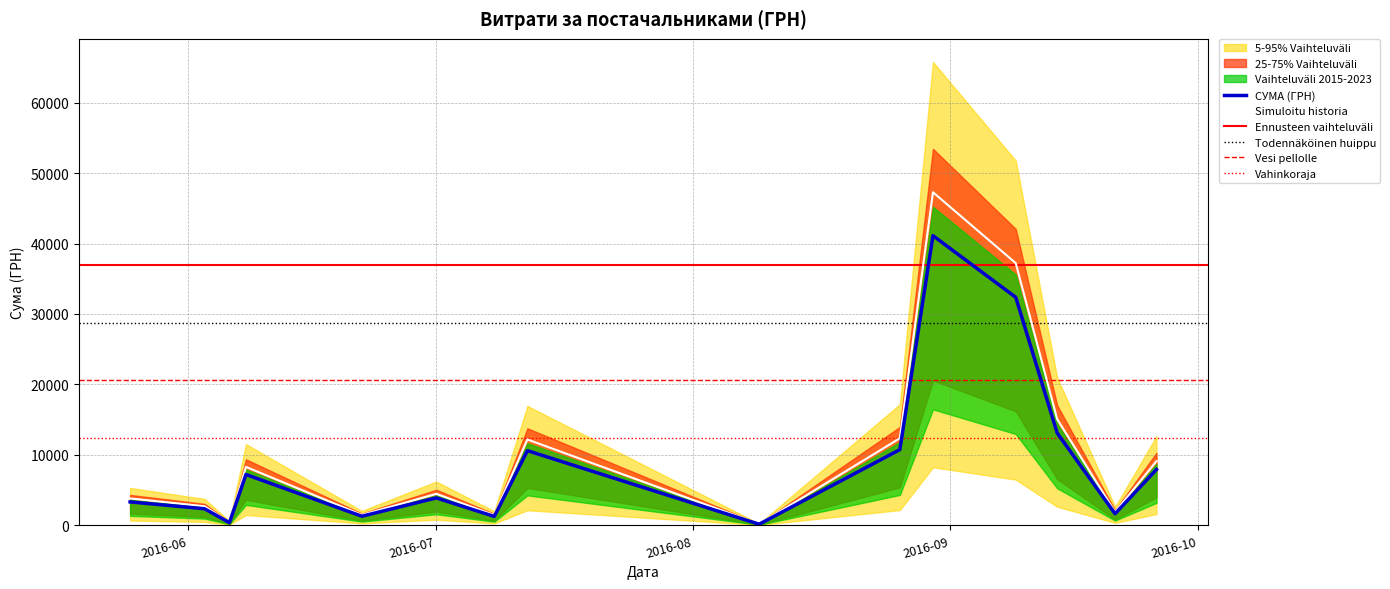

What is the highest value of the СУМА (ГРН) series?

41121.0